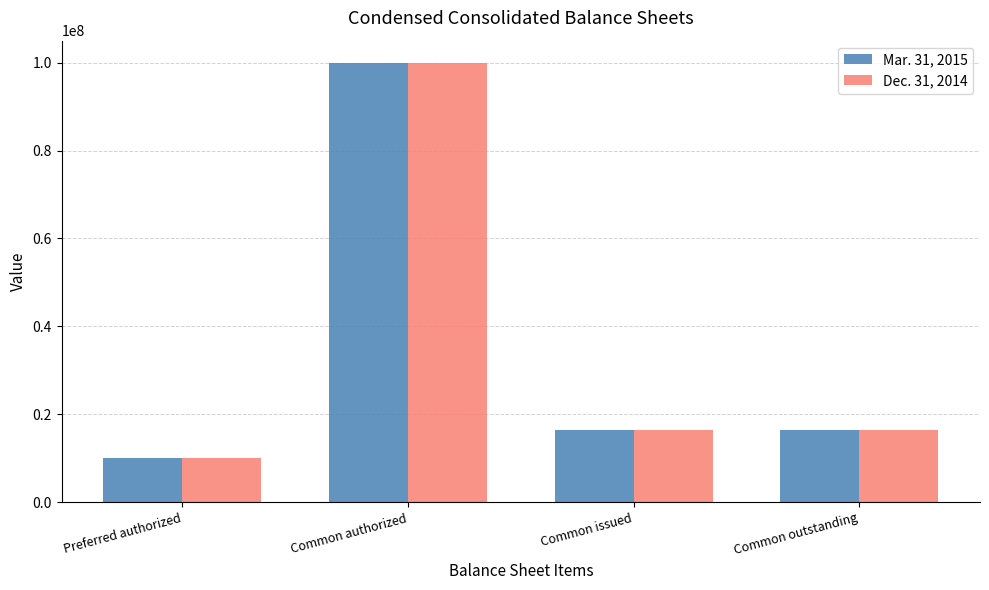

How many data points in Dec. 31, 2014 are less than 16448455?

1